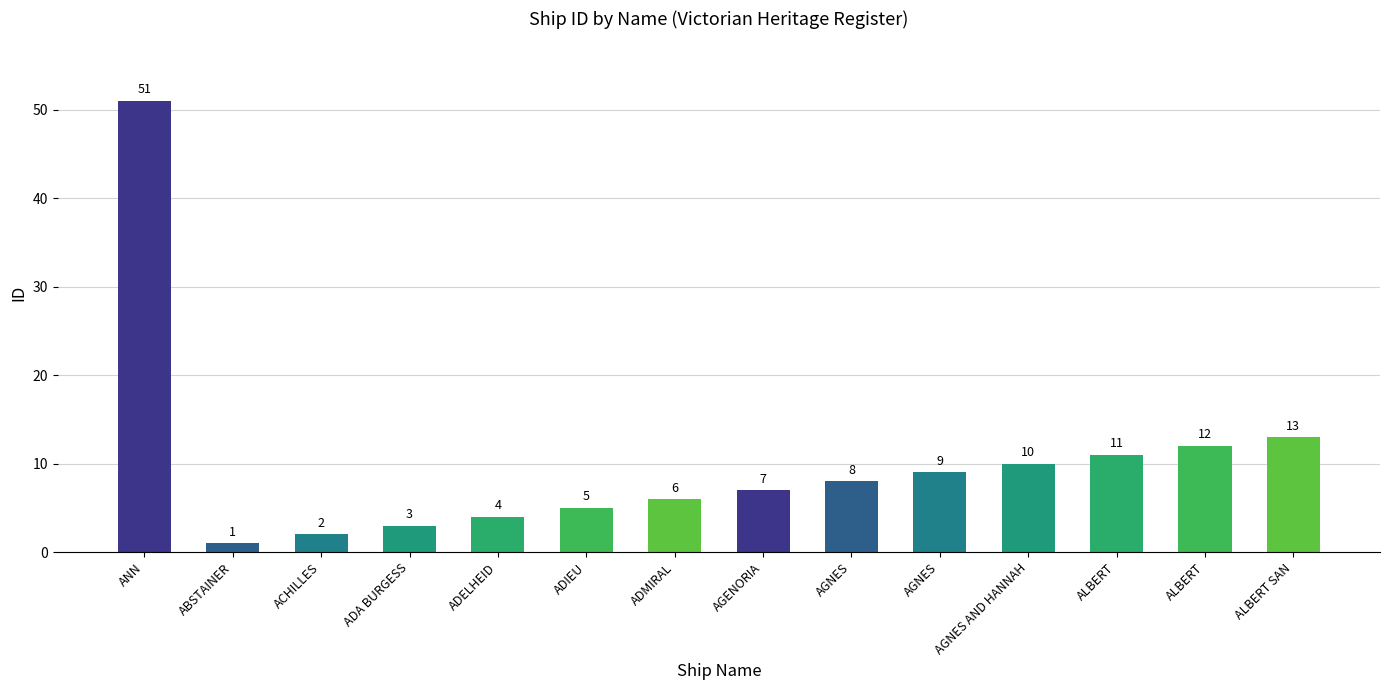

What is the difference between the maximum and second lowest values?

49